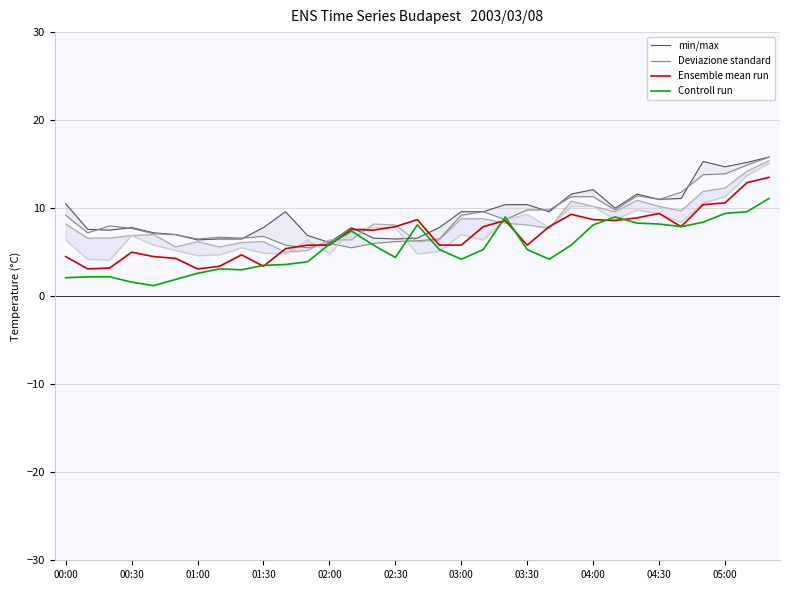

At how many categories does at least one series exceed 2?

33